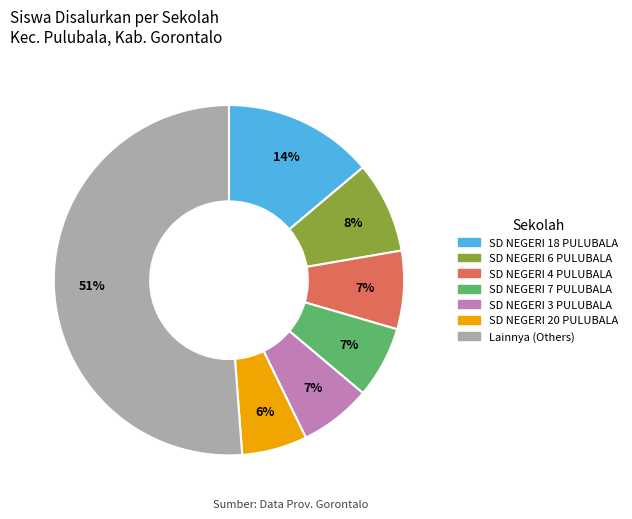

To the nearest percent, what is the difference between the largest and smallest slice percentages?

45%